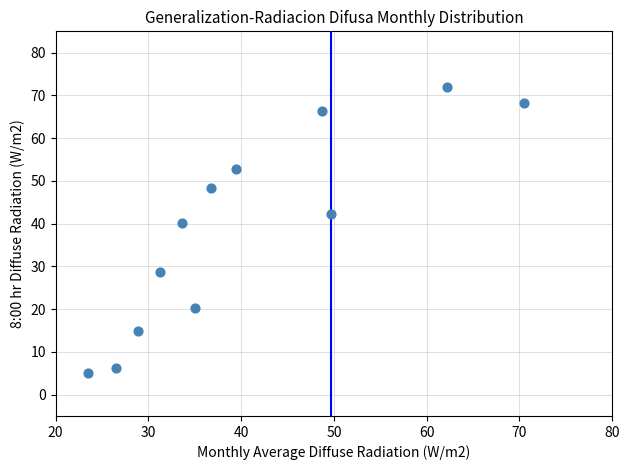

What Y value in the scatter plot is closest to 38?

40.3